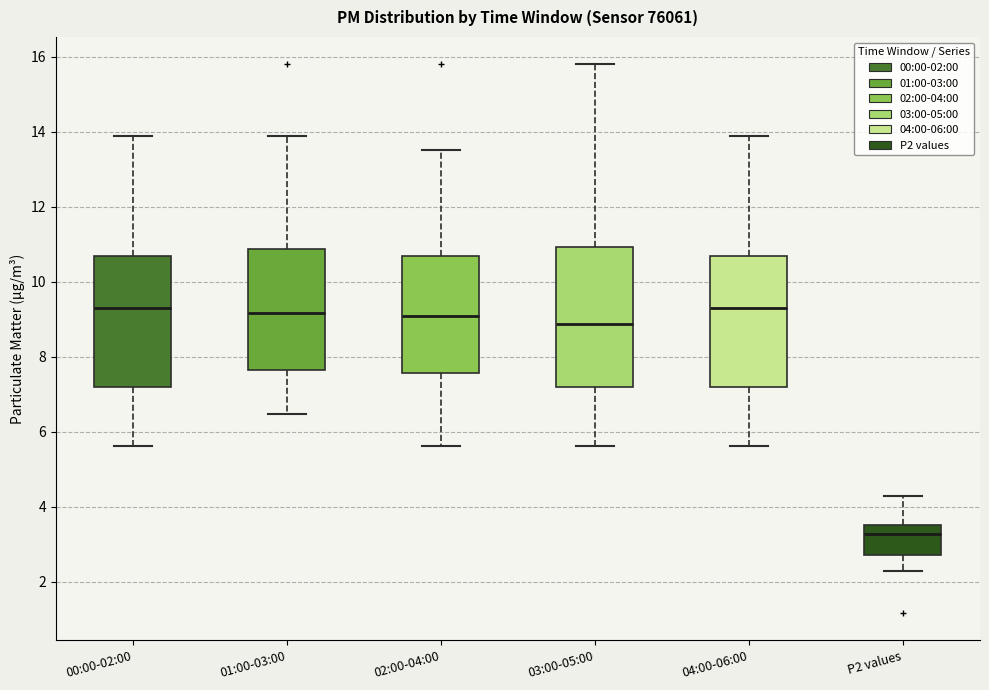

Which box's median line is the lowest?

P2 values